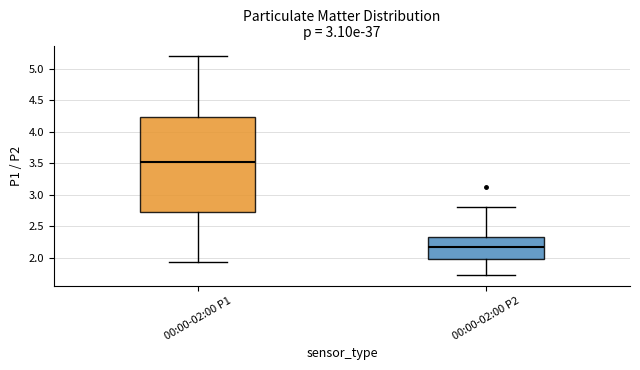

Reading left to right, transcribe this box plot: for each box, give where its median line is, the range the box spans, and where its two whiskers end, as read against the y-axis. The values are not printed on the chart, so give them approximately, as read against the axis.

00:00-02:00 P1: median 3.50, box 2.70 to 4.25, whiskers 1.95 to 5.20
00:00-02:00 P2: median 2.15, box 2.00 to 2.35, whiskers 1.75 to 2.80